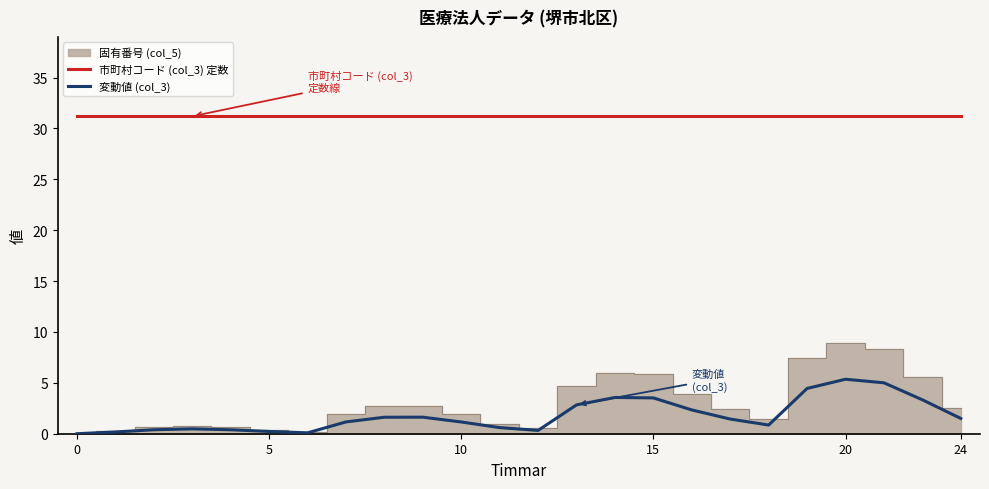

What is the approximate value of 変動値 (col_3) at 10?

1.2